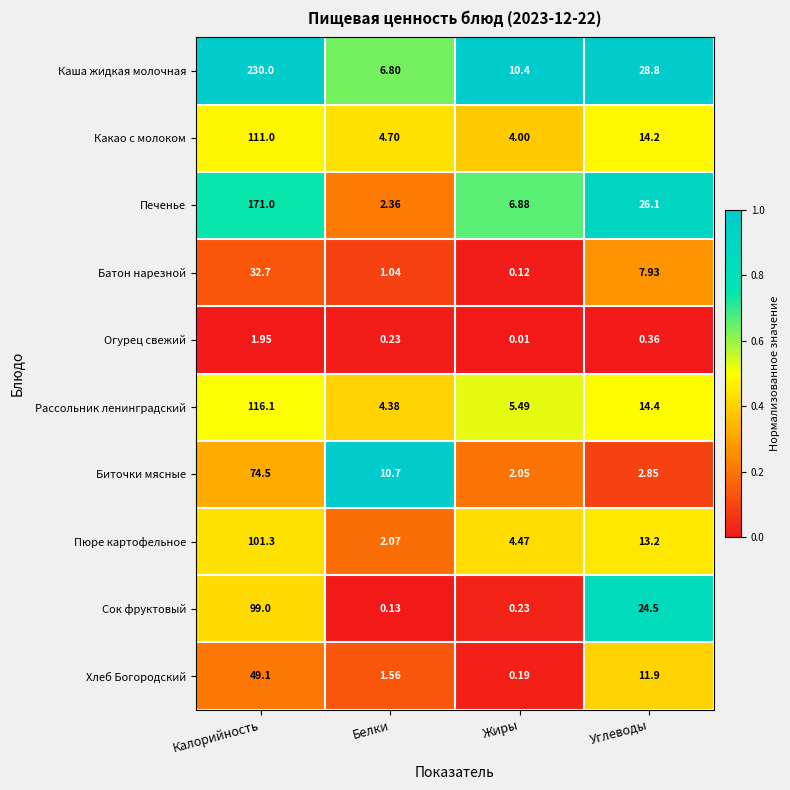

Which label corresponds to the smallest value in the chart?

Жиры